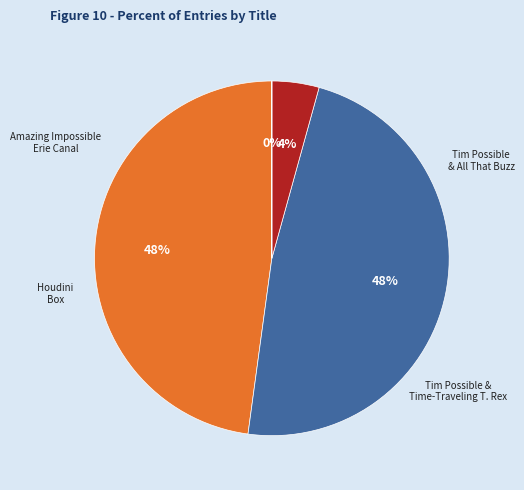

Is there any slice that represents more than half of the pie?

No